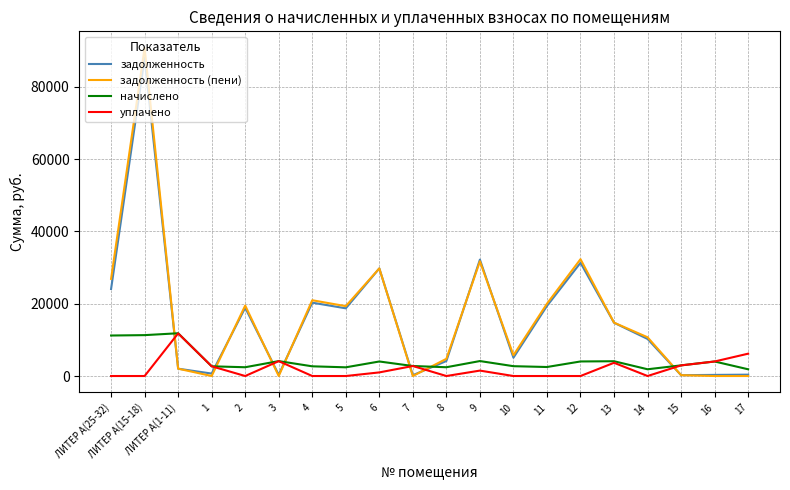

Which label corresponds to the largest value in the chart?

ЛИТЕР А(15-18)